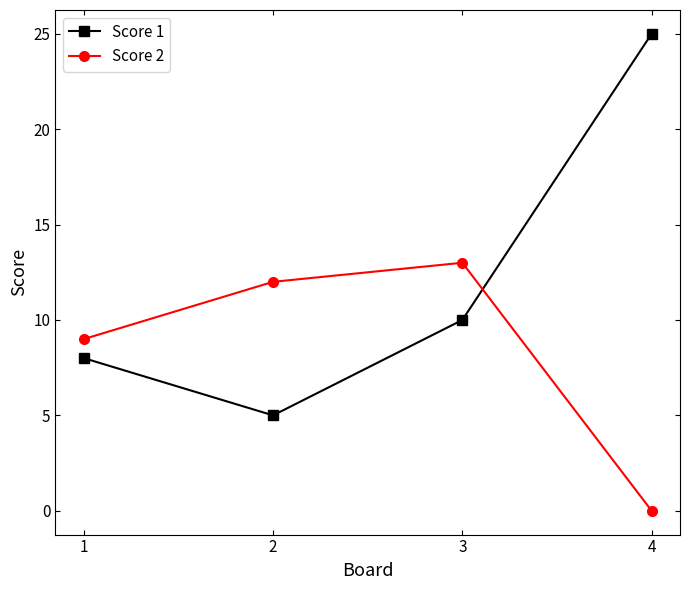

What is the difference between the Score 2 values at 1 and 3?

4